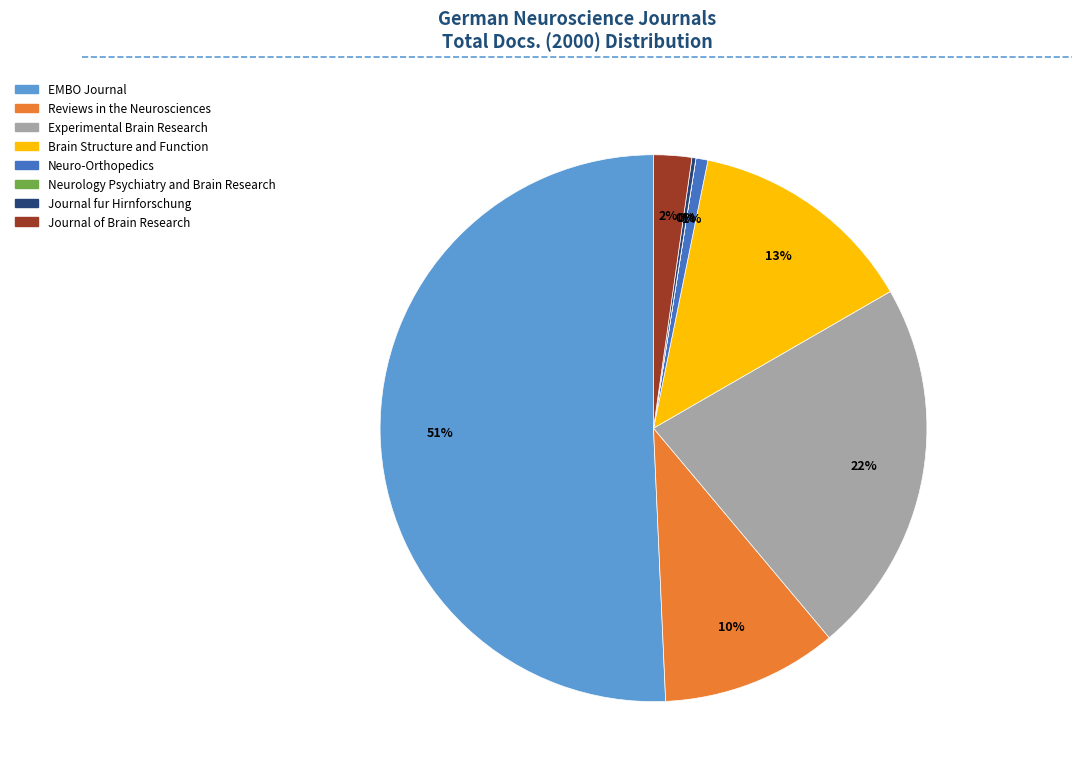

What is the majority slice?

EMBO Journal